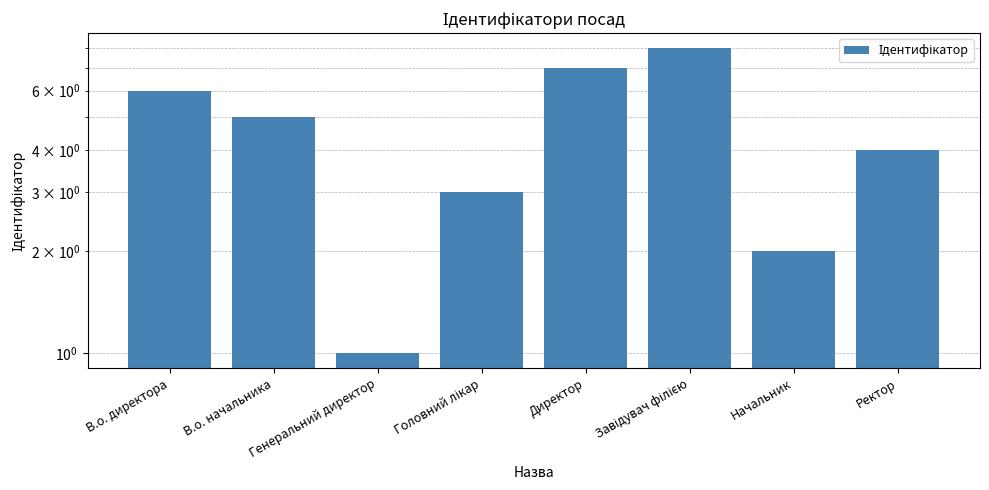

What is the difference between the values at Генеральний директор and В.о. начальника?

4